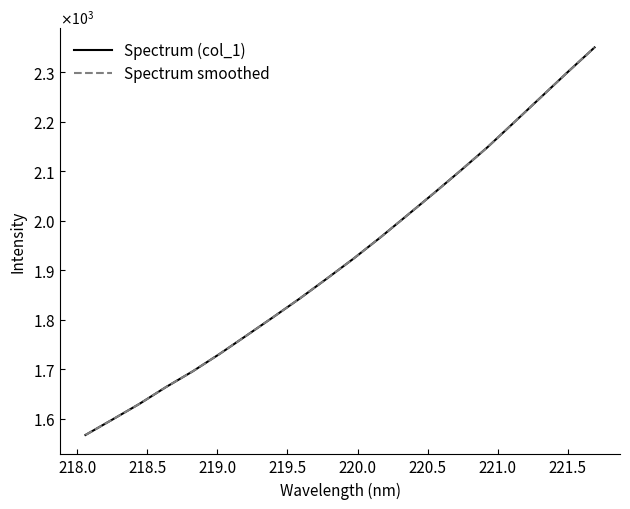

Does the chart display data point markers on the line(s)?

No